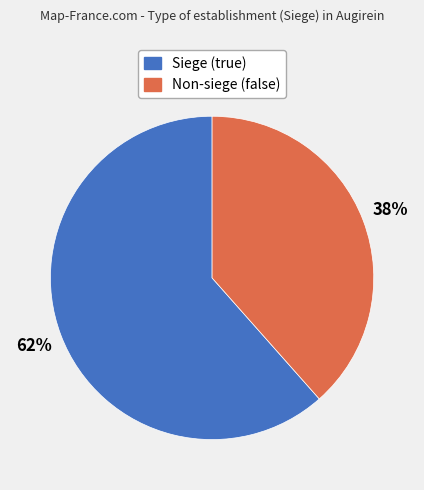

Is there a majority slice in this chart?

Yes